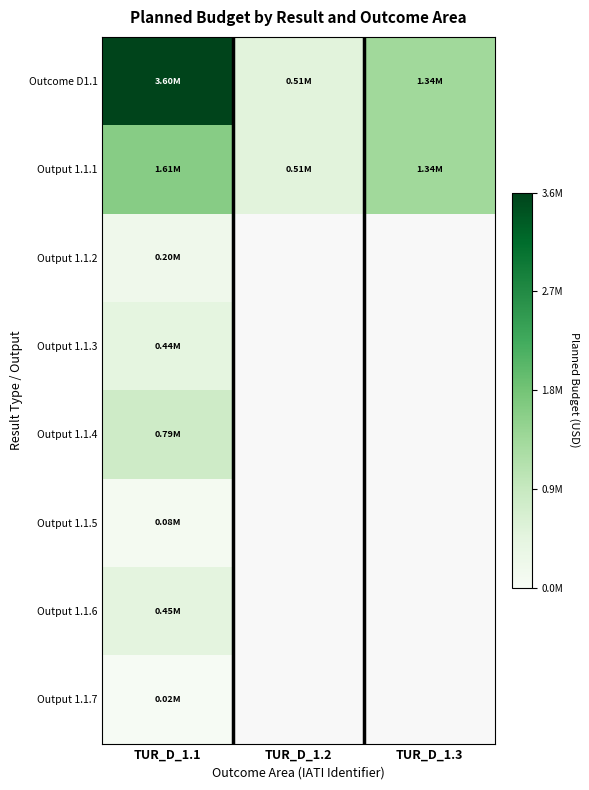

Rank the series by their average value, from highest to lowest.

Outcome D1.1, Output 1.1.1, Output 1.1.2, Output 1.1.3, Output 1.1.4, Output 1.1.5, Output 1.1.6, Output 1.1.7